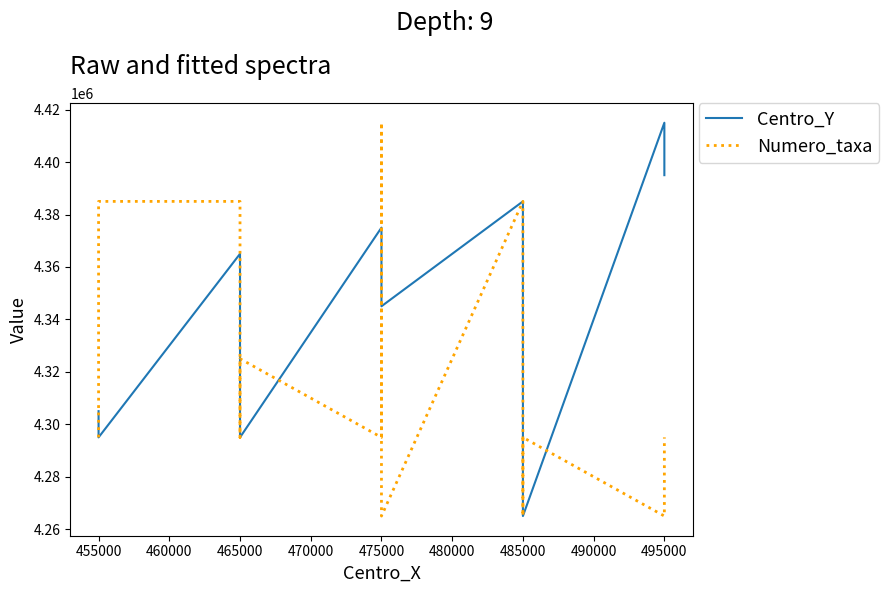

Rank the series by their maximum value, from lowest to highest.

Centro_Y, Numero_taxa